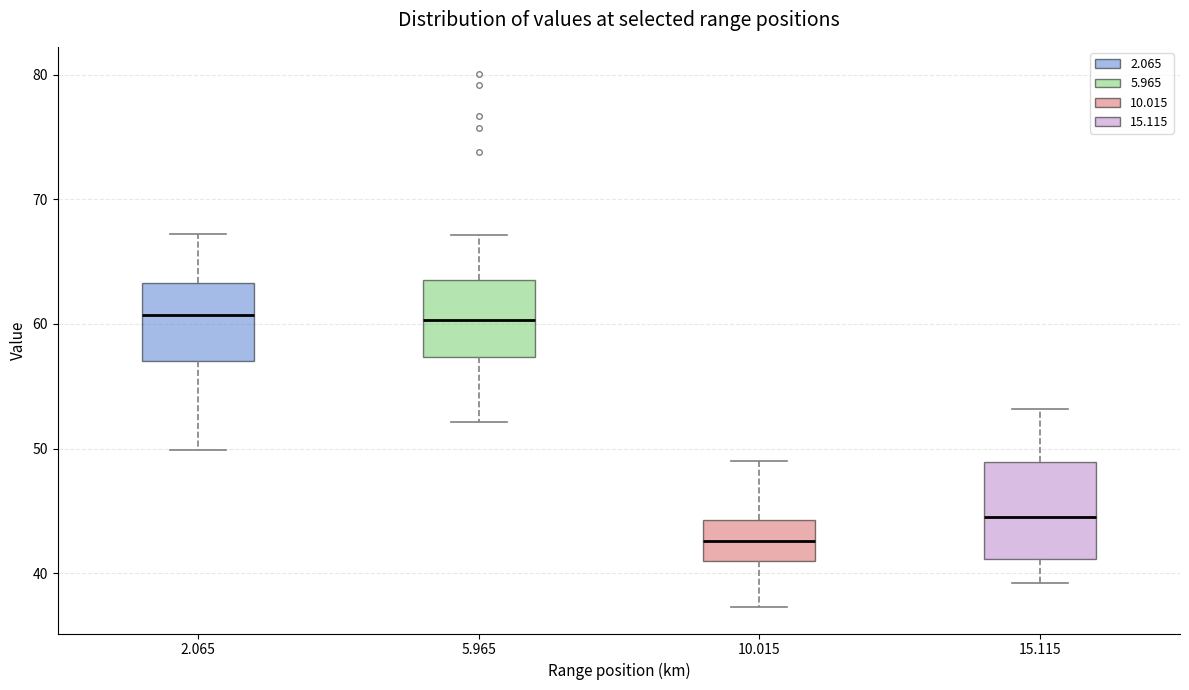

Where is the lower edge of the box at x = 15.115 on the y-axis? The values are not printed on the chart, so give them approximately, as read against the axis.

41